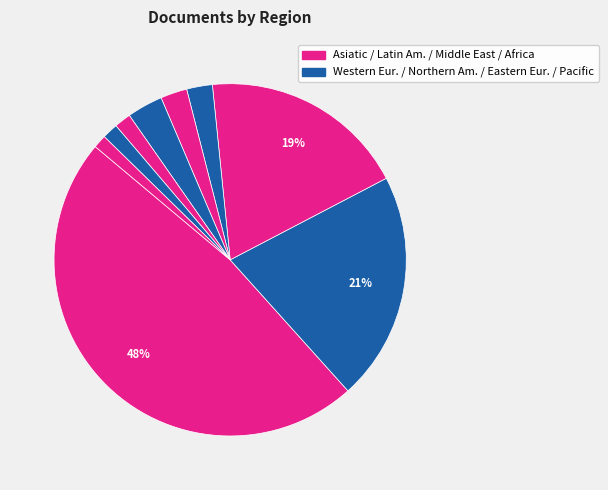

How many segments does this pie chart have?

9